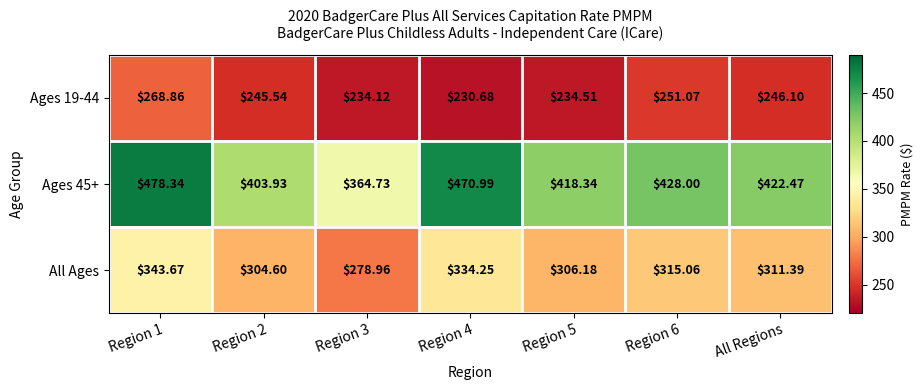

At which label is All Ages closest to 311?

All Regions